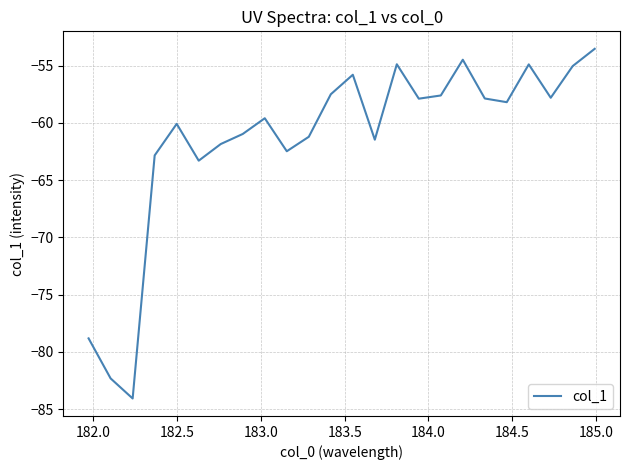

What is the smallest value displayed?

-84.1